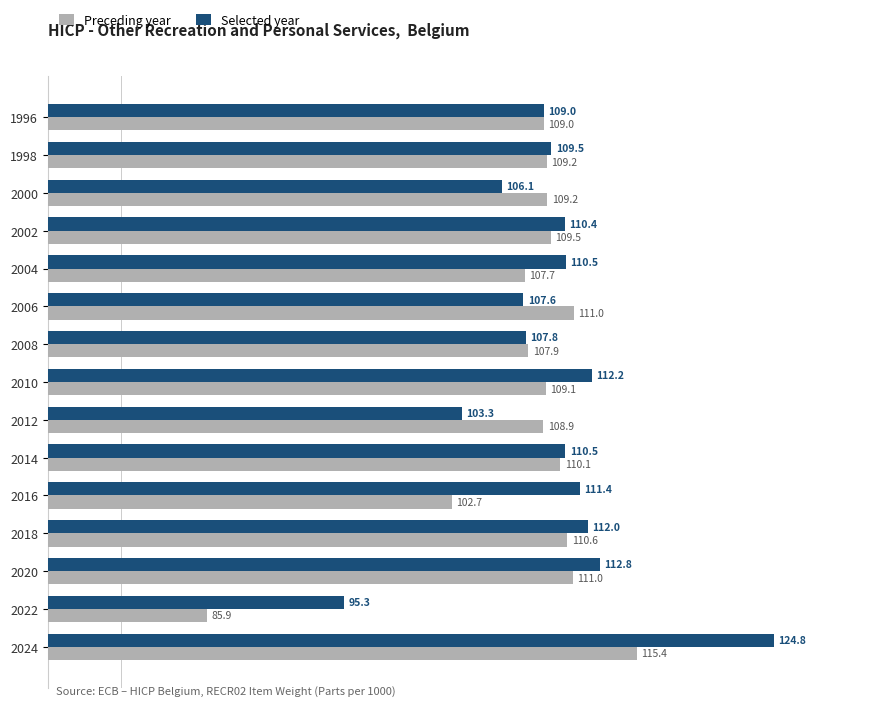

Is it true that Preceding year equals 176.4 at 2024?

False